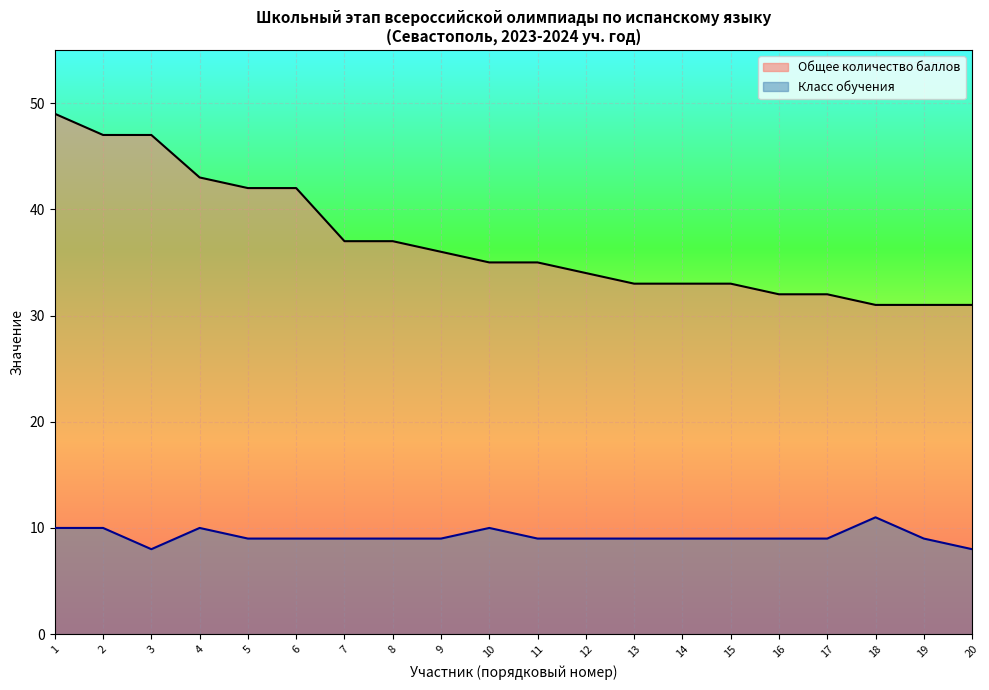

Rank the categories by Класс обучения value from highest to lowest.

18, 1, 2, 4, 10, 5, 6, 7, 8, 9, 11, 12, 13, 14, 15, 16, 17, 19, 3, 20